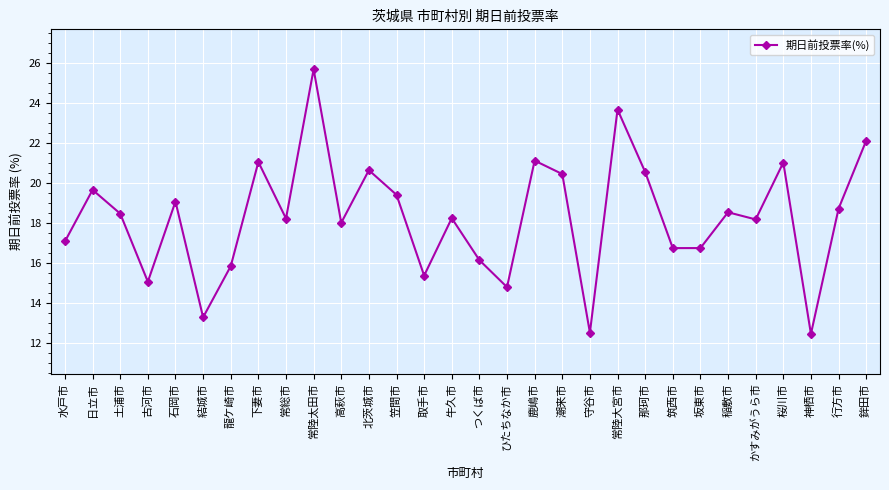

What is the value of the 23rd point from the left?

16.7